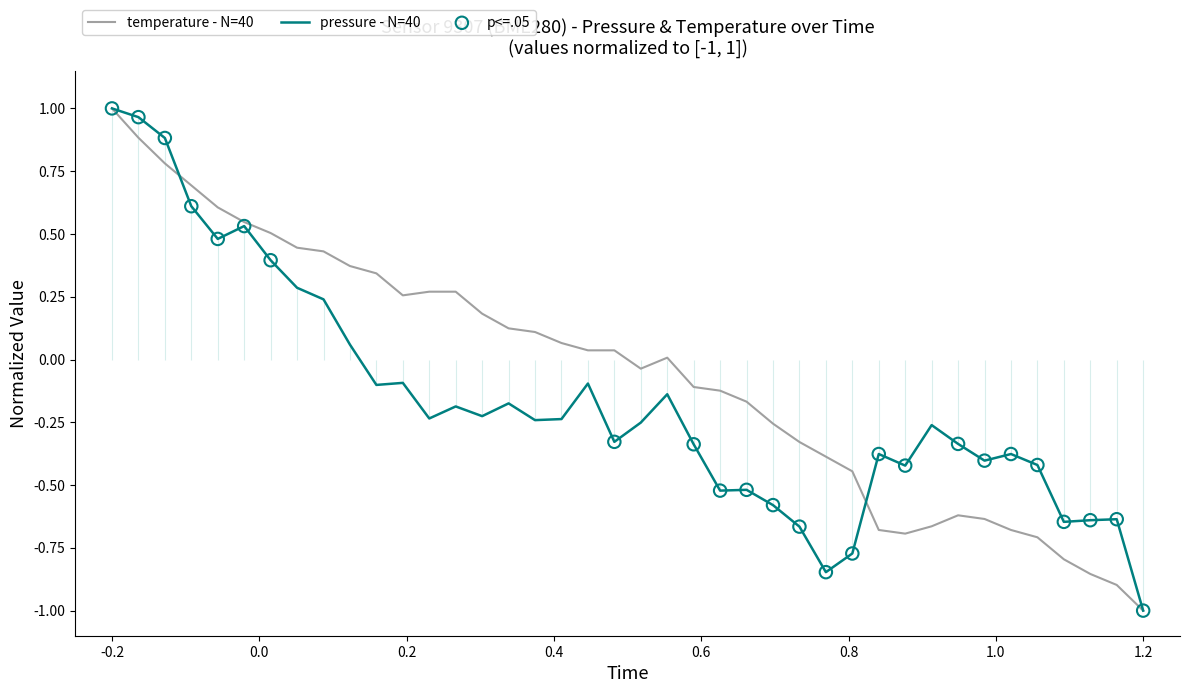

At which label does temperature - N=40 reach its minimum?

1.2